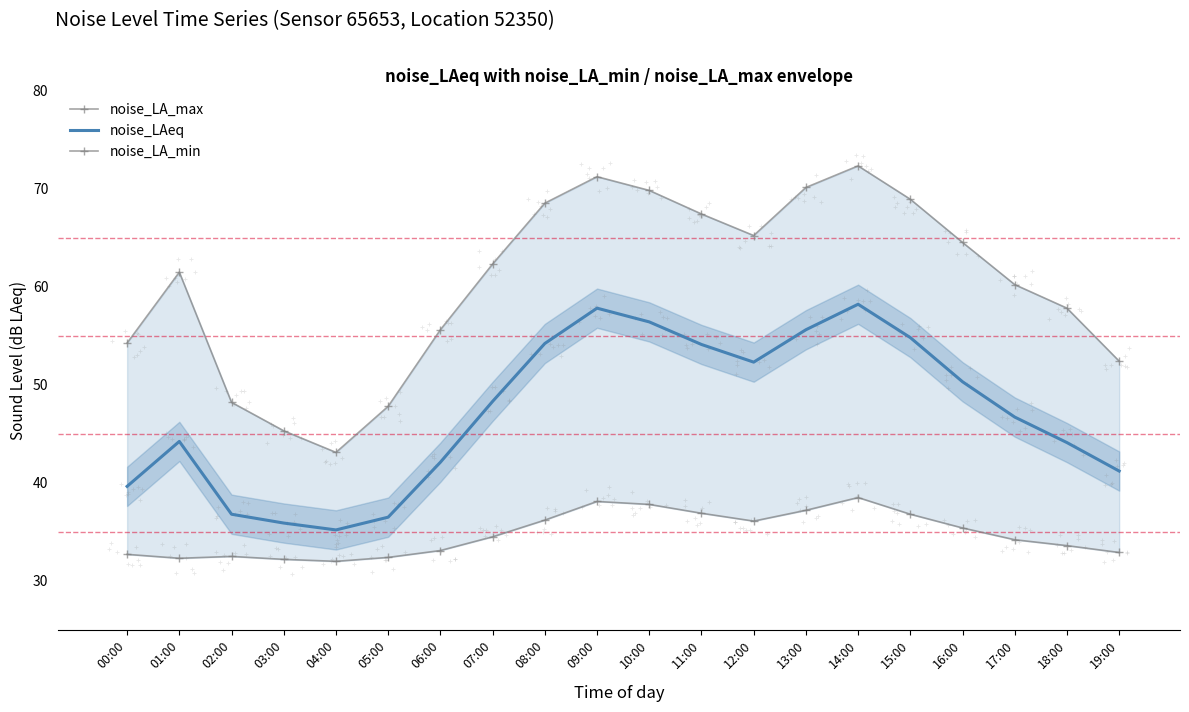

At which category is the sum across all series the highest?

14:00